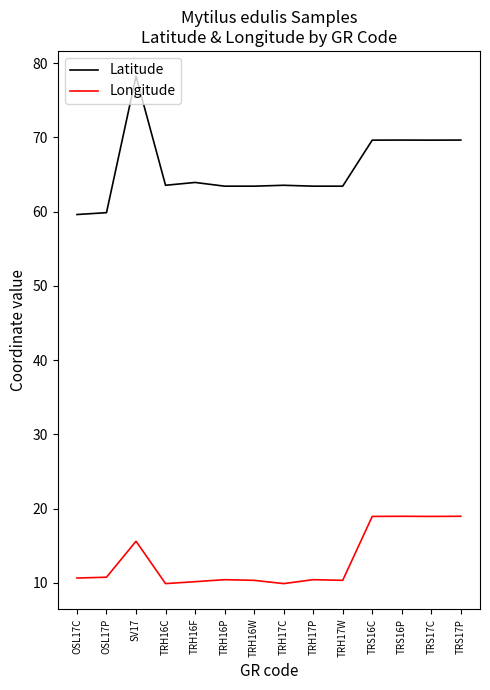

What is the difference between the Longitude values at TRH17W and OSL17P?

0.4